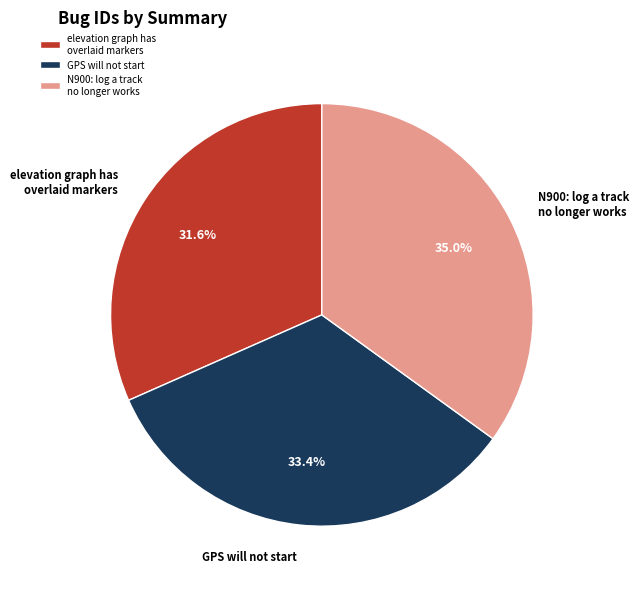

Is there any slice that represents more than half of the pie?

No